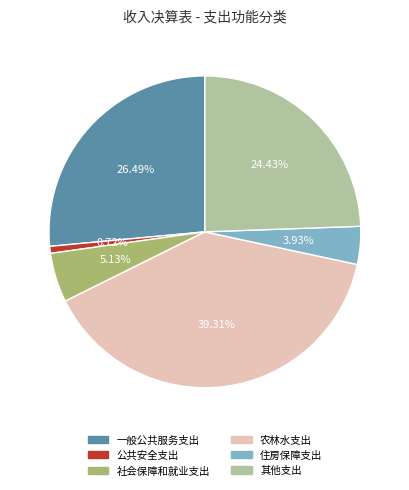

Approximately how many times larger is the value at 农林水支出 compared to 住房保障支出?

10.0